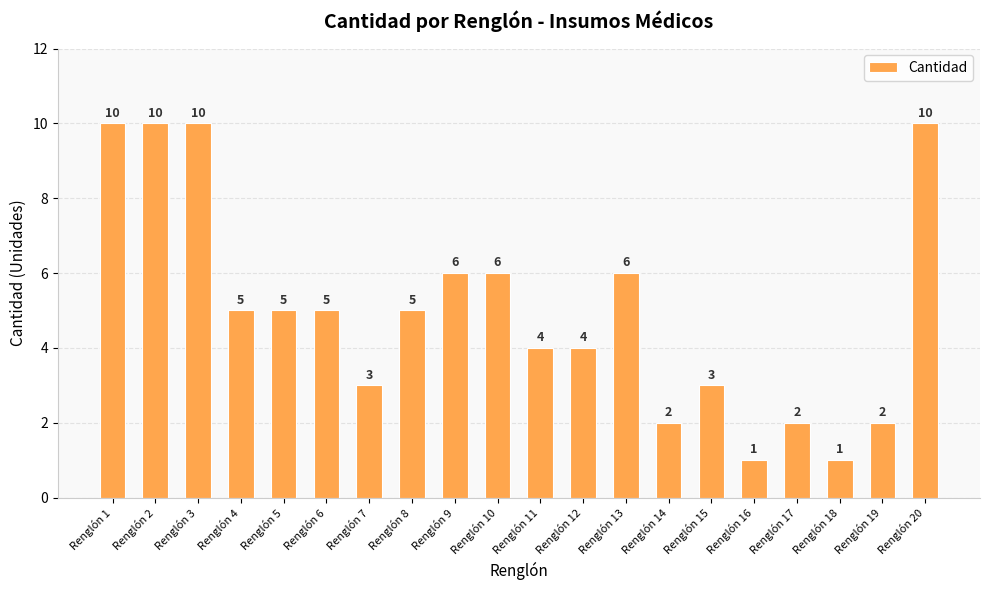

What is the value of the 7th bar from the left?

3